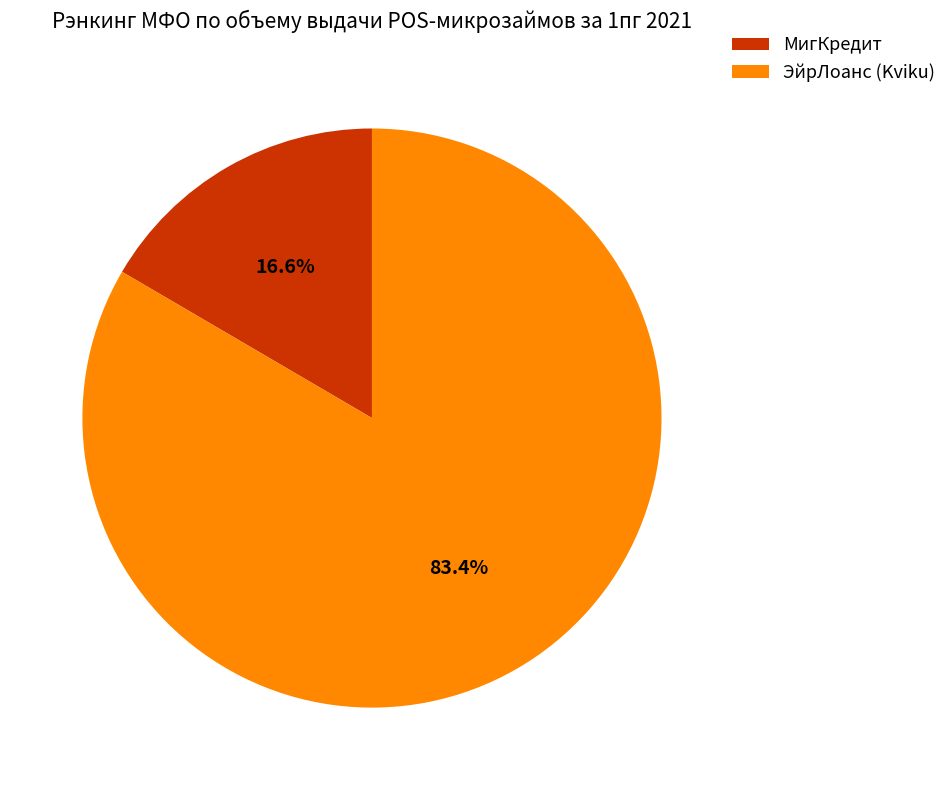

What percentage is the ЭйрЛоанс (Kviku) slice, to the nearest percent?

83%